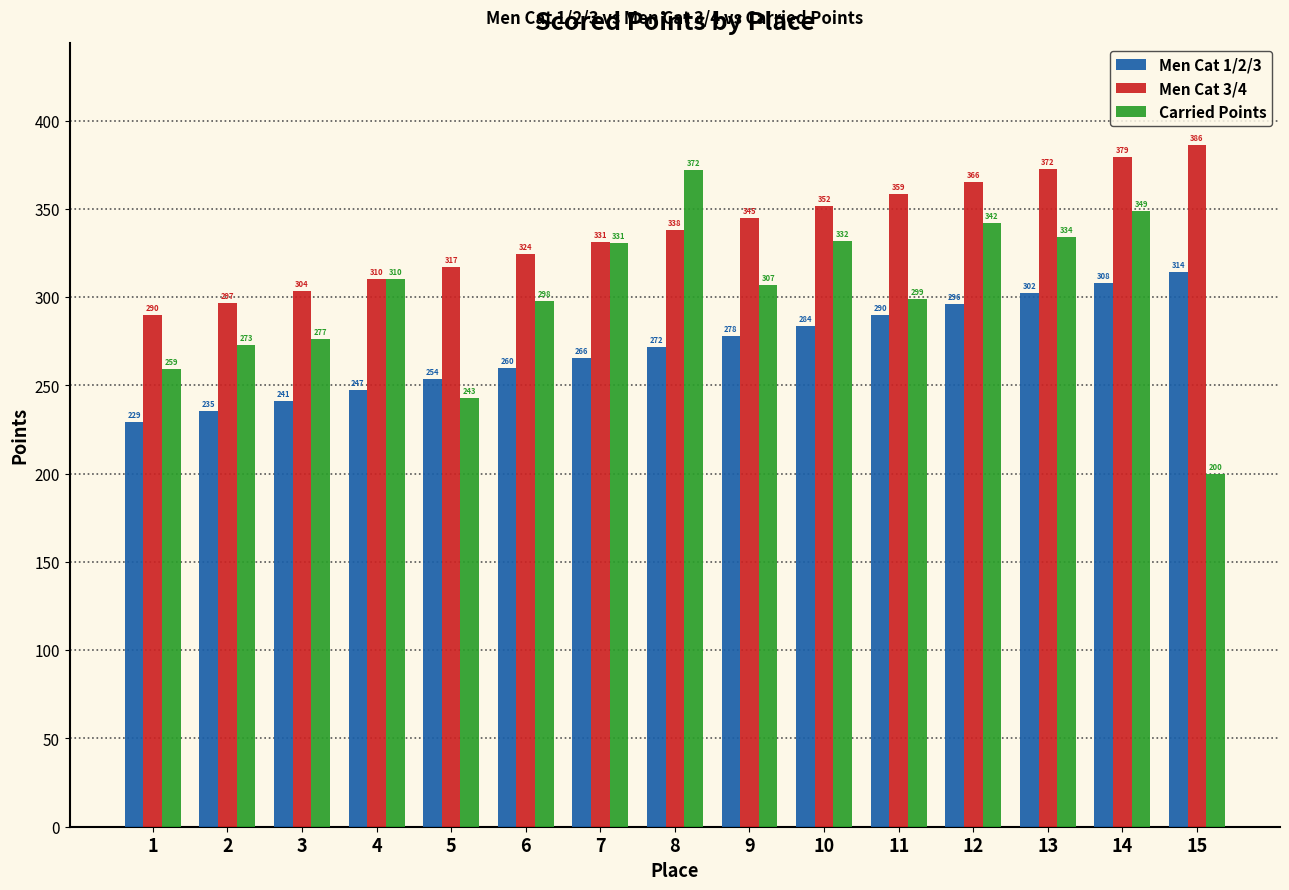

List the series in order of their peak value, highest first.

Men Cat 3/4, Carried Points, Men Cat 1/2/3